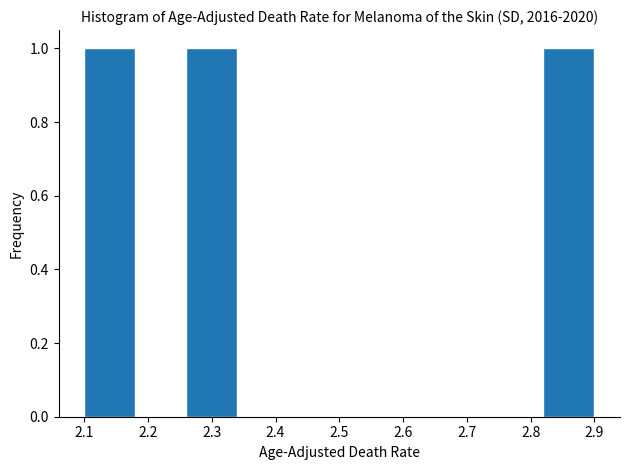

Reading left to right, transcribe this chart: for each bar, give the range it covers on the x-axis and its height. The values are not printed on the chart, so give them approximately, as read against the axis.

2.10 to 2.18: 1
2.18 to 2.26: 0
2.26 to 2.34: 1
2.34 to 2.42: 0
2.42 to 2.50: 0
2.50 to 2.58: 0
2.58 to 2.66: 0
2.66 to 2.74: 0
2.74 to 2.82: 0
2.82 to 2.90: 1